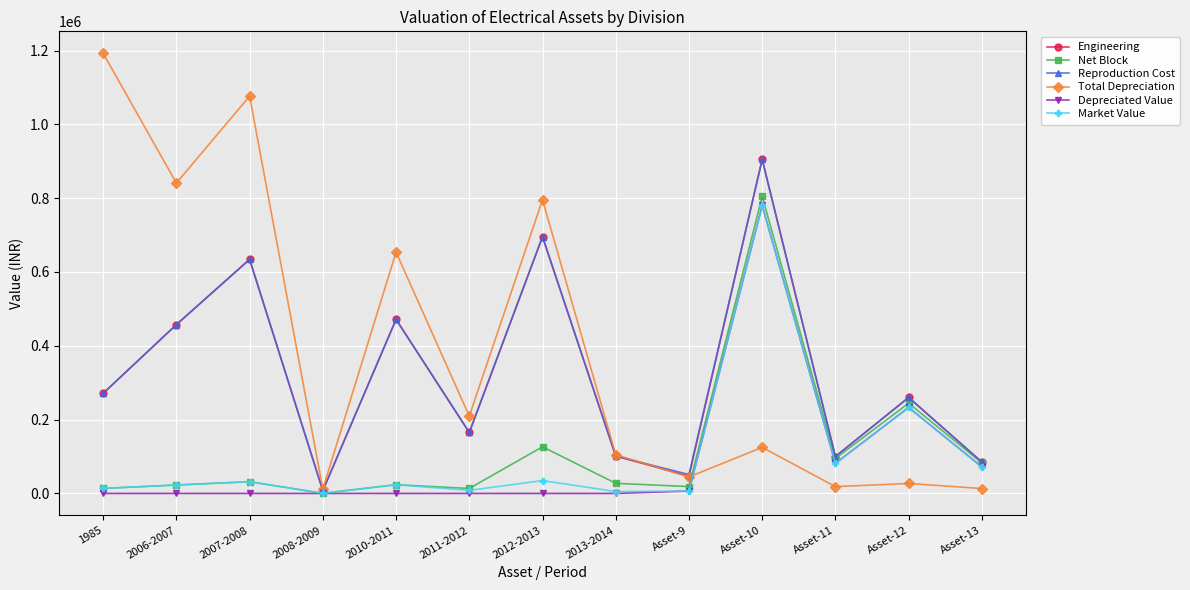

At which category does Reproduction Cost reach its first local valley?

2008-2009